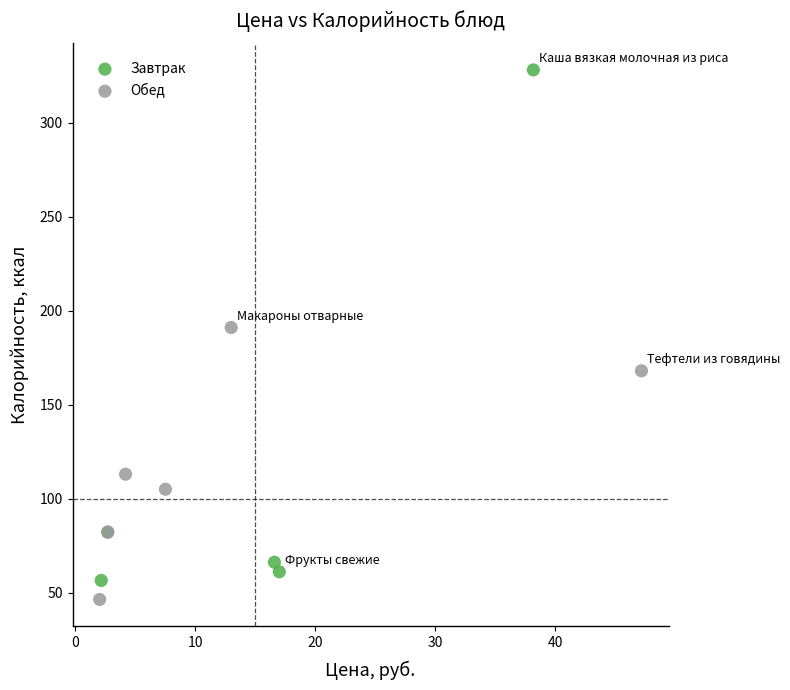

Which series has the widest spread of Y values?

Завтрак